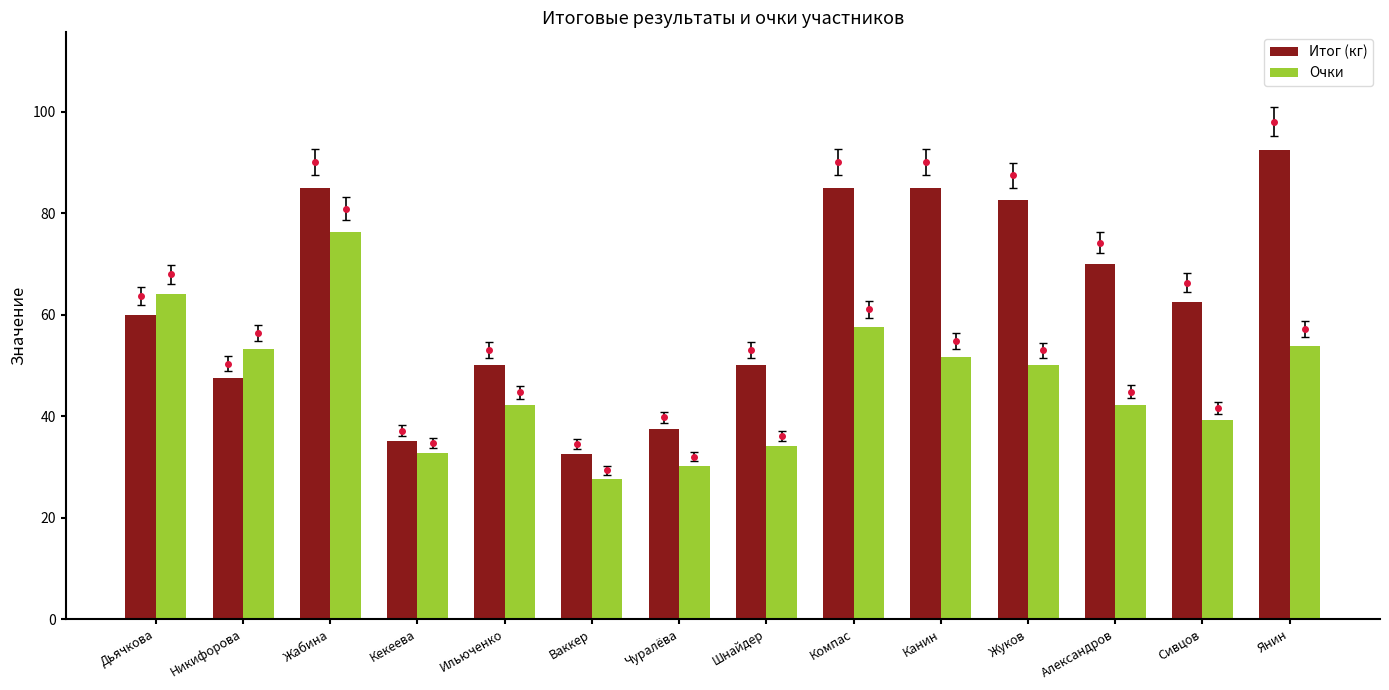

List the series in order of their peak value, lowest first.

Очки, Итог (кг)